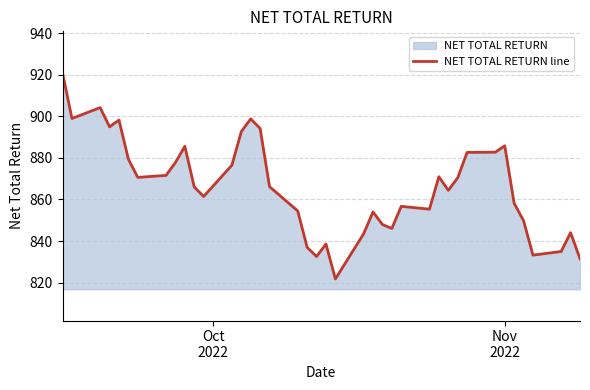

What is the difference between the maximum and minimum values?

99.1